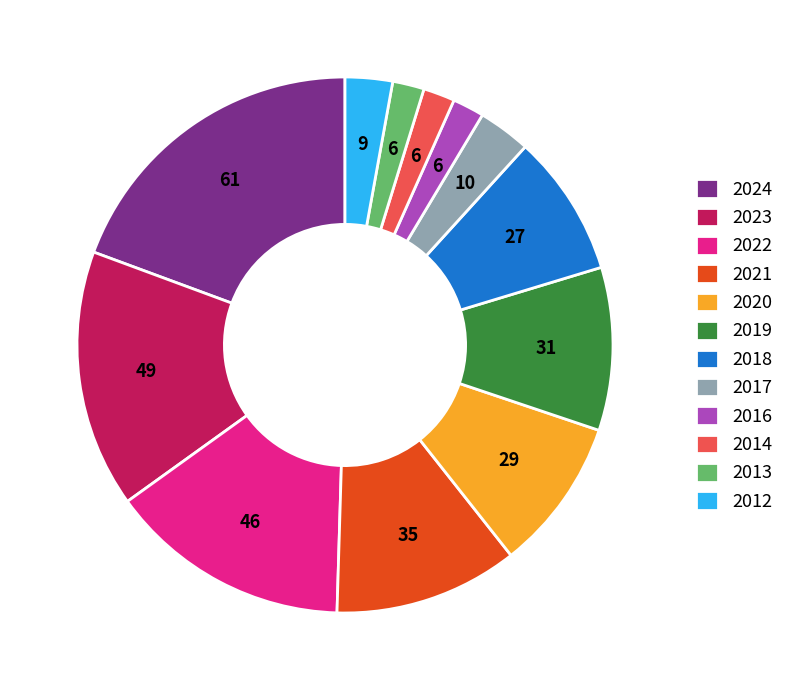

Between 2023 and 2021, which is larger?

2023